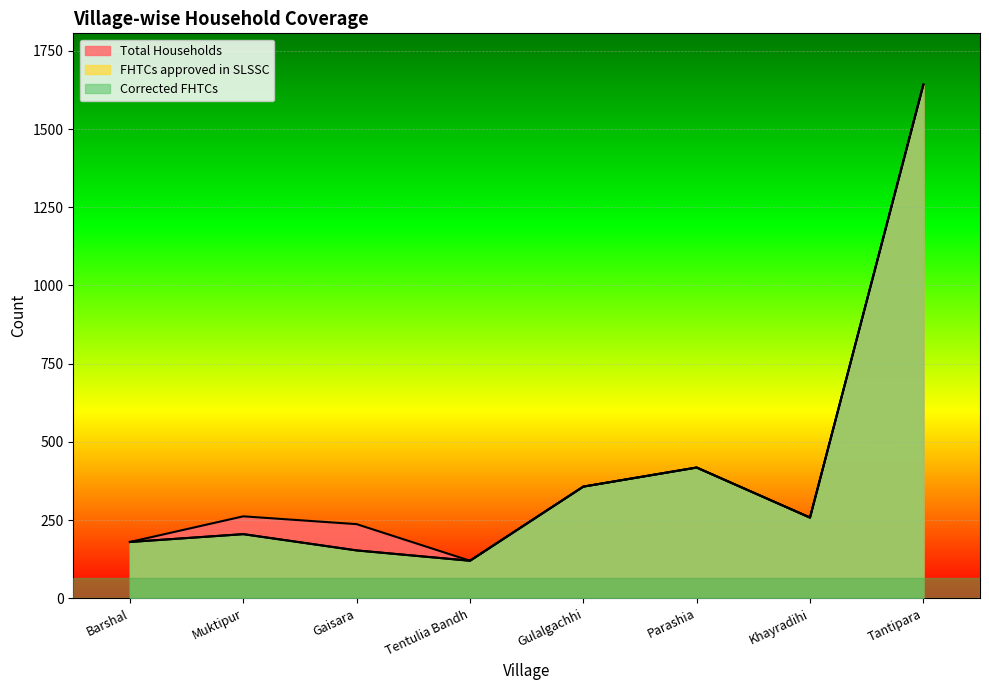

How many values in the Corrected FHTCs series exceed 258?

3